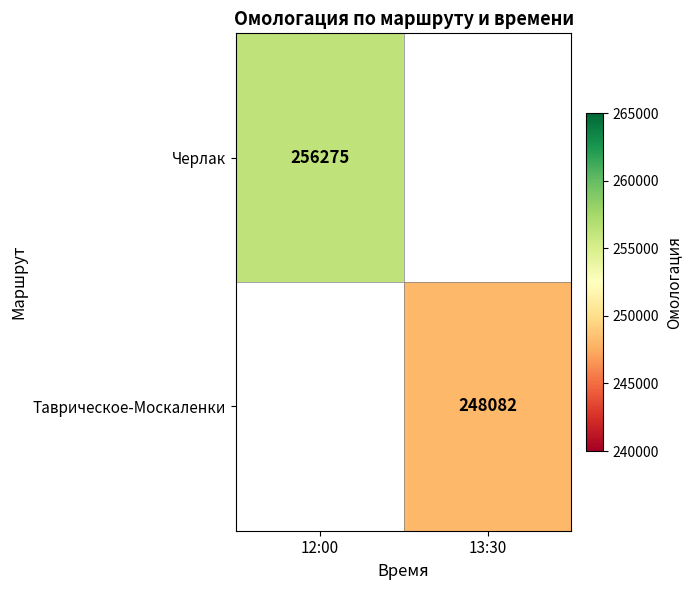

At how many categories does at least one series exceed 250746?

1